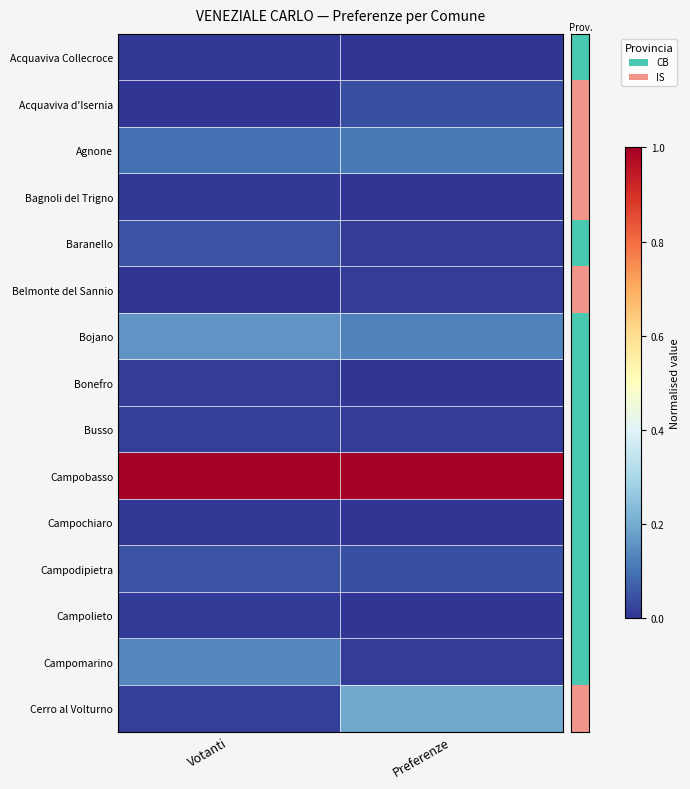

Which has a higher value, Preferenze or Votanti?

Votanti